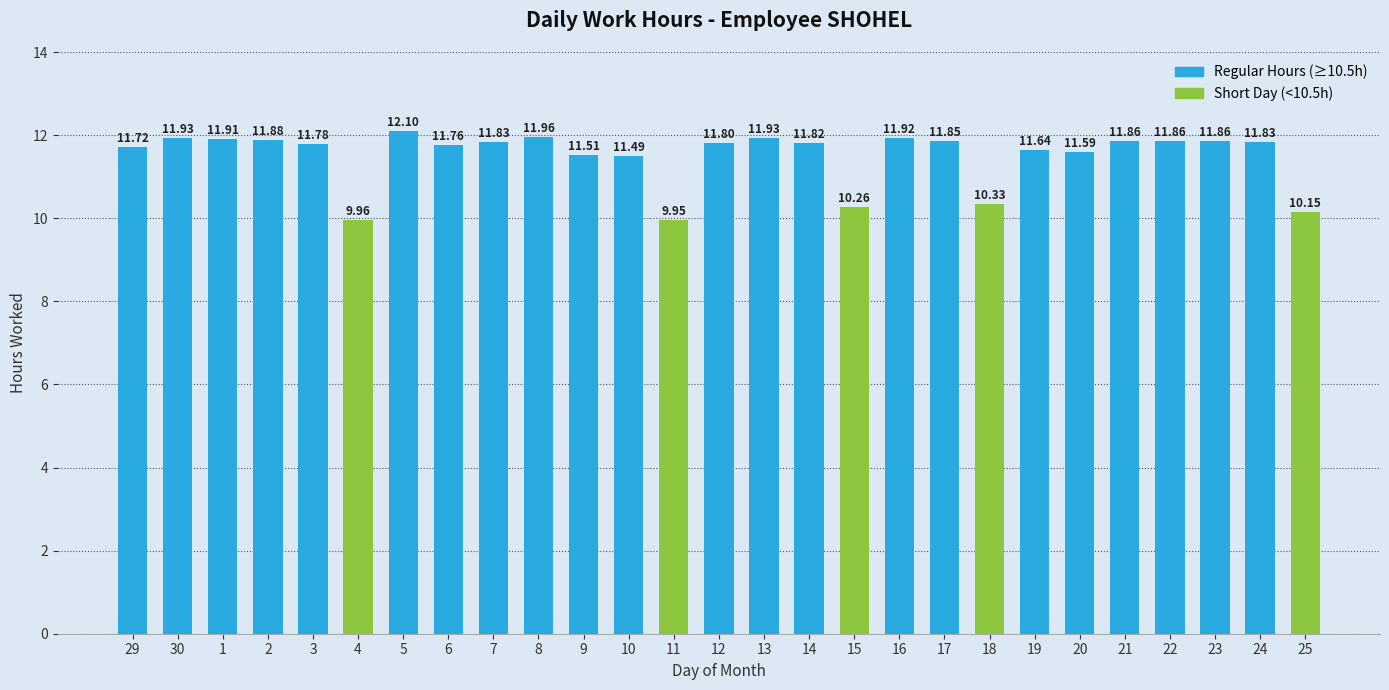

How many bars are there in total?

27